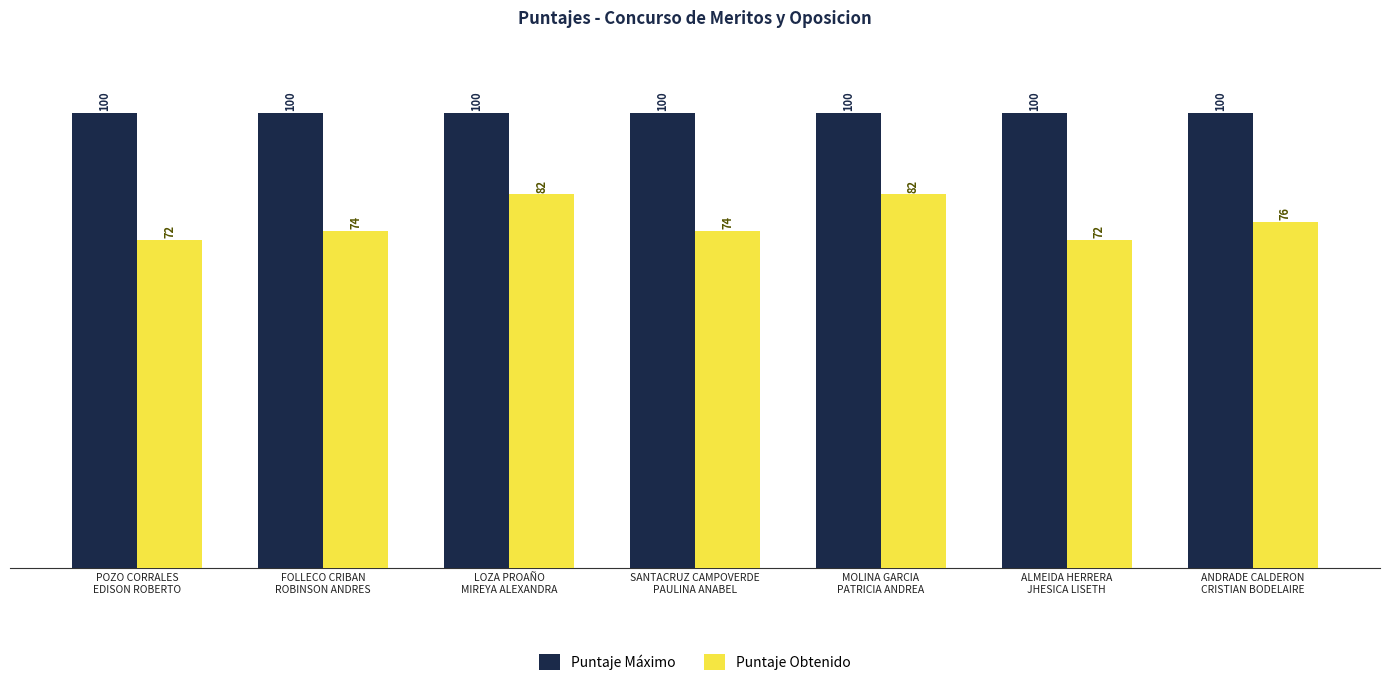

What is the approximate value of Puntaje Máximo at ANDRADE CALDERON
CRISTIAN BODELAIRE?

100